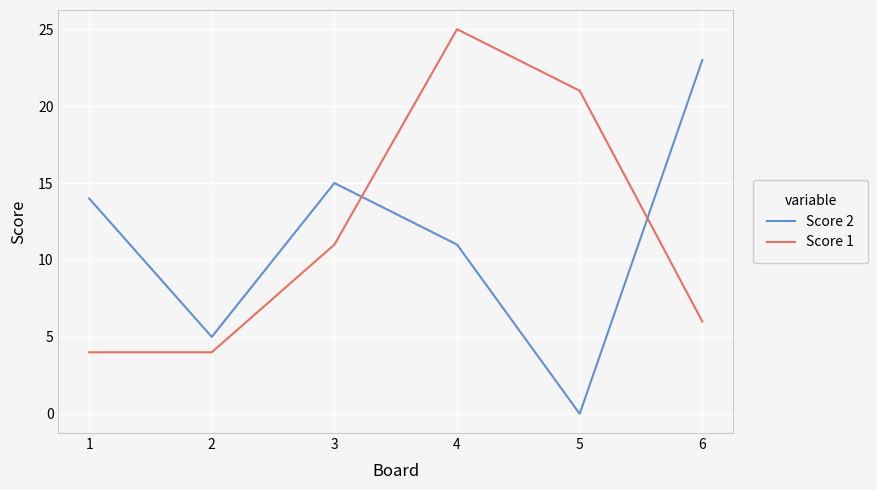

List the labels in order of Score 2 value, smallest first.

5, 2, 4, 1, 3, 6